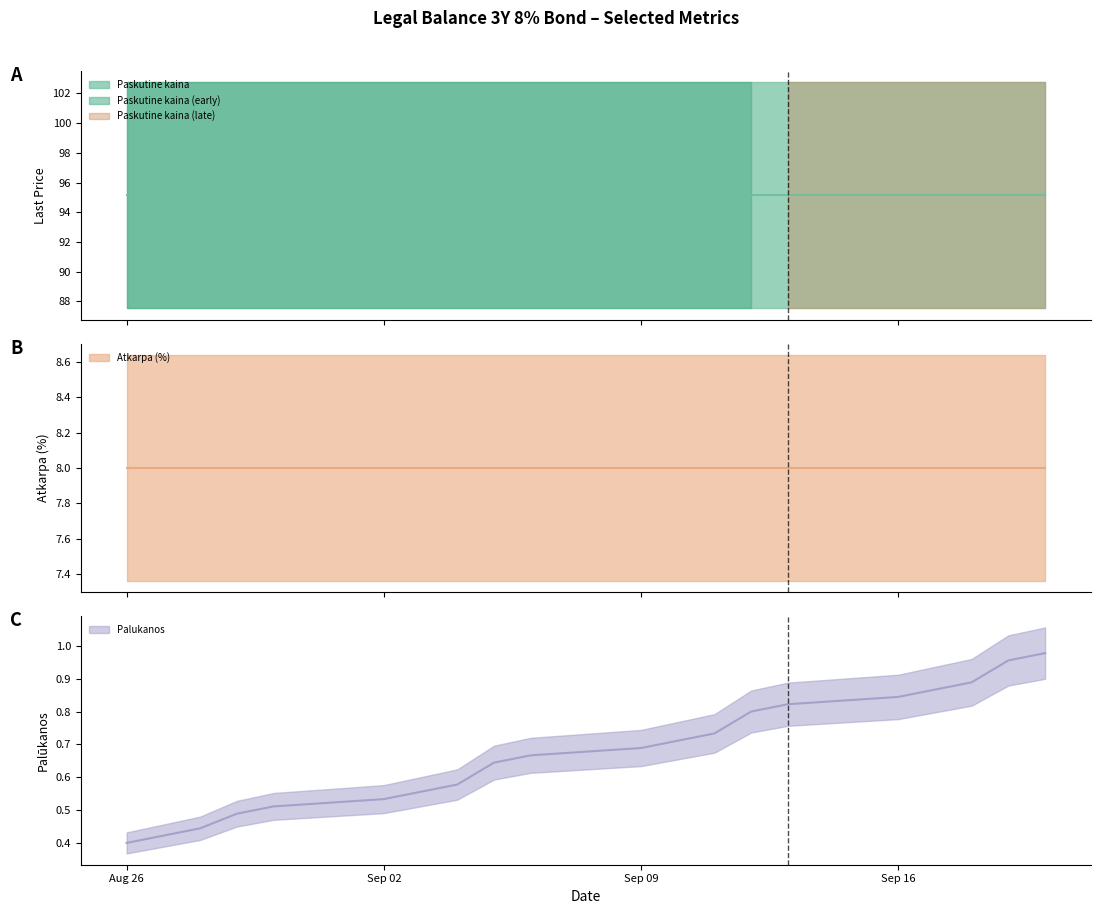

What is the difference between the second highest and second lowest values in the Palukanos series?

0.5